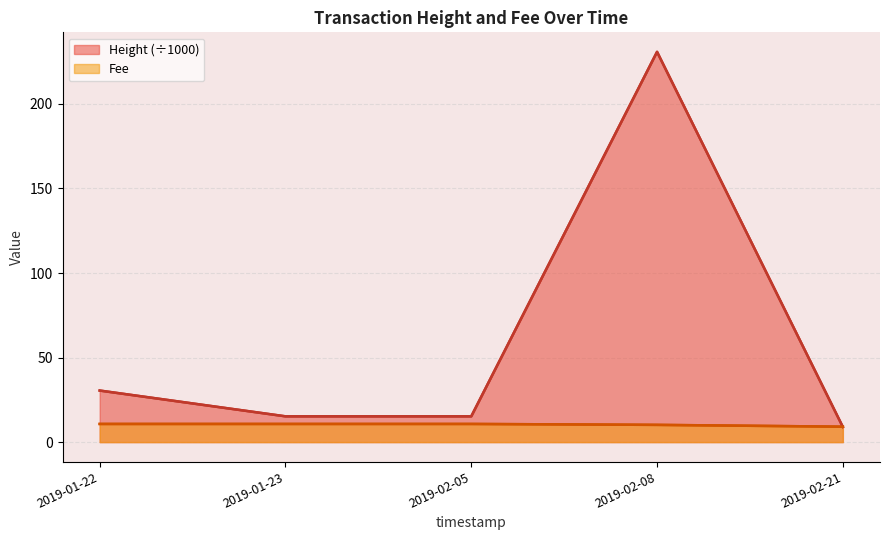

What is the sum of all Fee values?

51.6